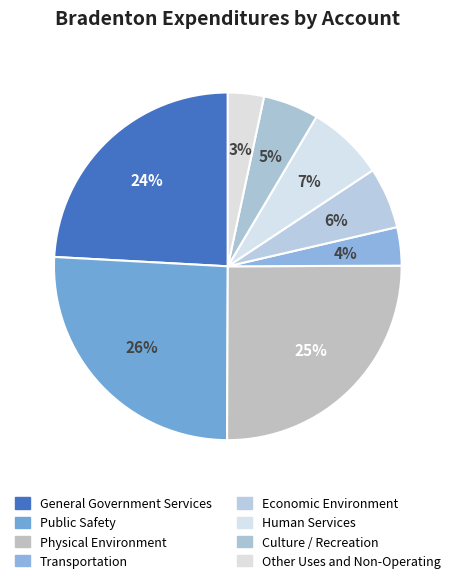

To the nearest percent, what portion does Economic Environment represent?

6%